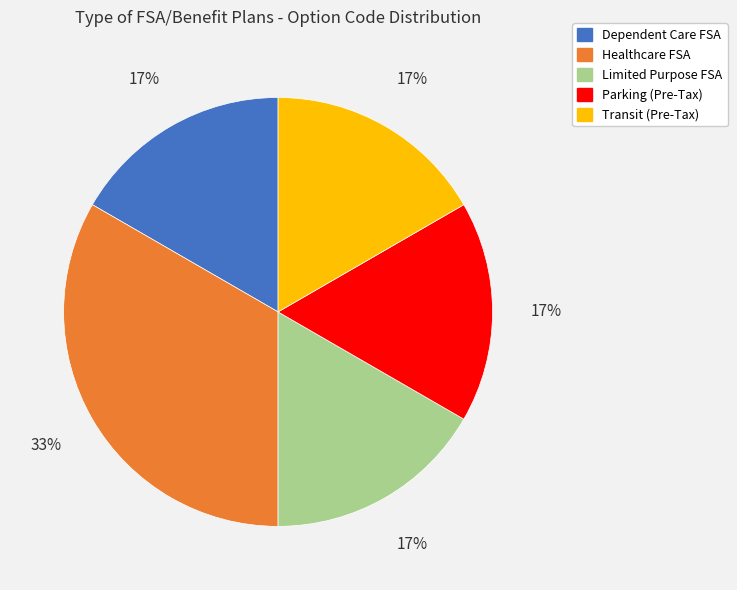

Does any single category account for the majority?

No